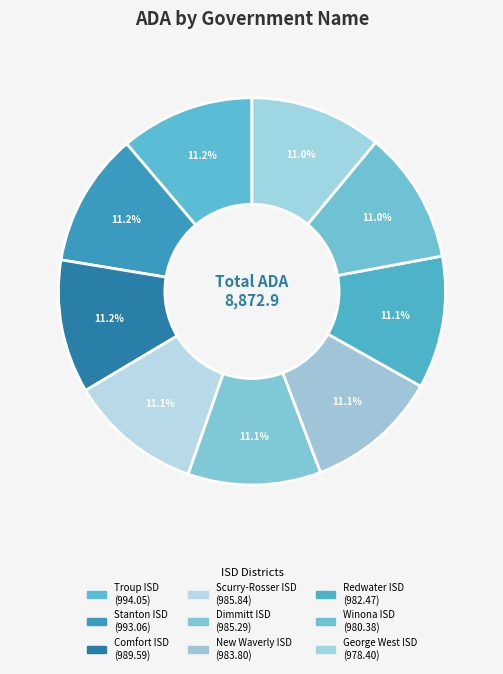

How many segments does this pie chart have?

9